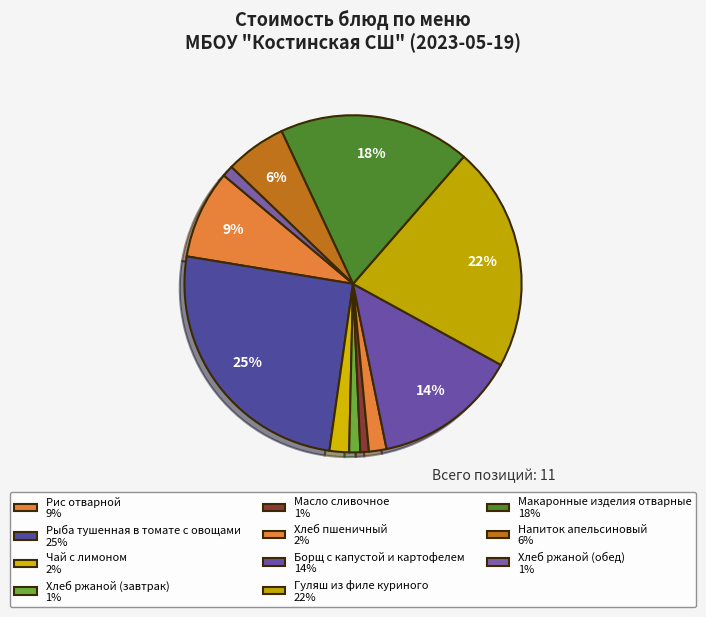

How many slices are in this pie chart?

11